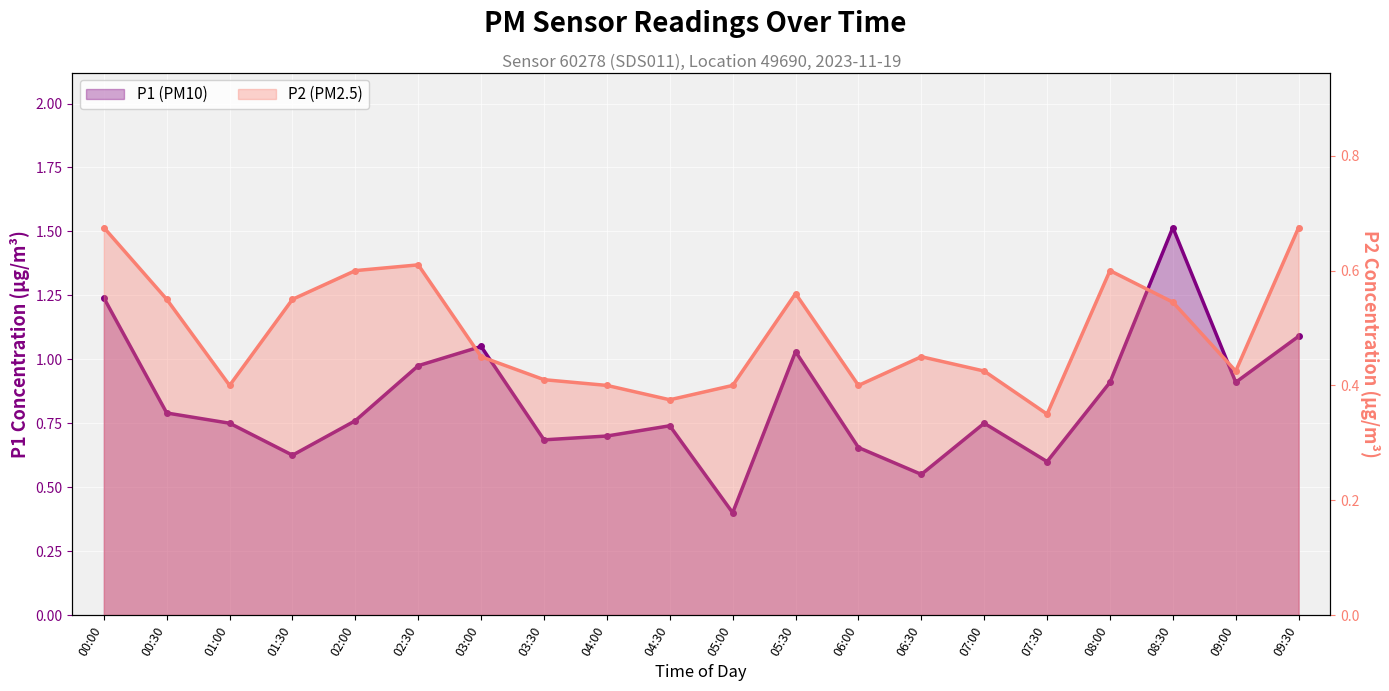

Reading left to right, transcribe all the data shown in this chart.

P1 (PM10): 1.2	0.8	0.8	0.6	0.8	1.0	1.1	0.7	0.7	0.7	0.4	1.0	0.7	0.6	0.8	0.6	0.9	1.5	0.9	1.1
P2 (PM2.5): 0.7	0.6	0.4	0.6	0.6	0.6	0.5	0.4	0.4	0.4	0.4	0.6	0.4	0.5	0.4	0.3	0.6	0.5	0.4	0.7